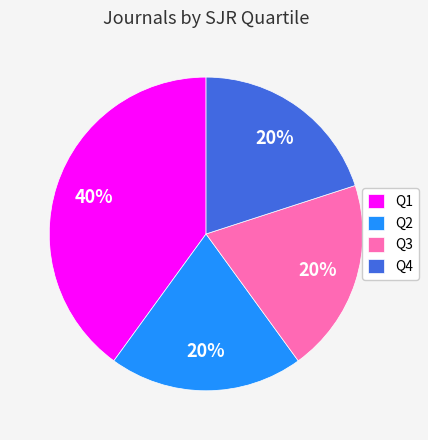

What percentage is the Q3 slice, to the nearest percent?

20%